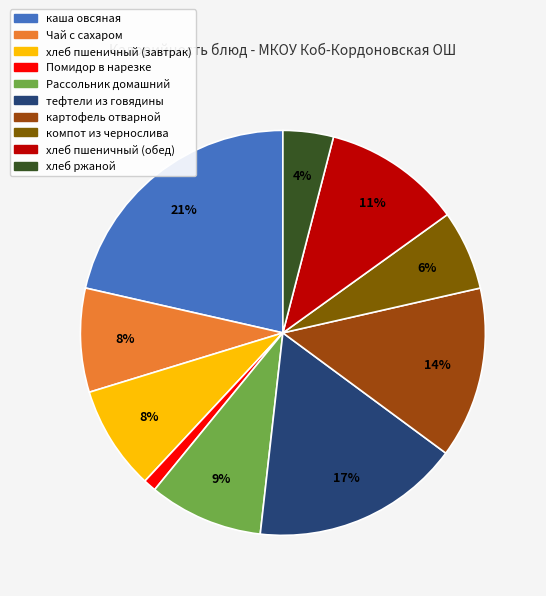

Is the sum of хлеб пшеничный (обед) and хлеб пшеничный (завтрак) greater than half?

No